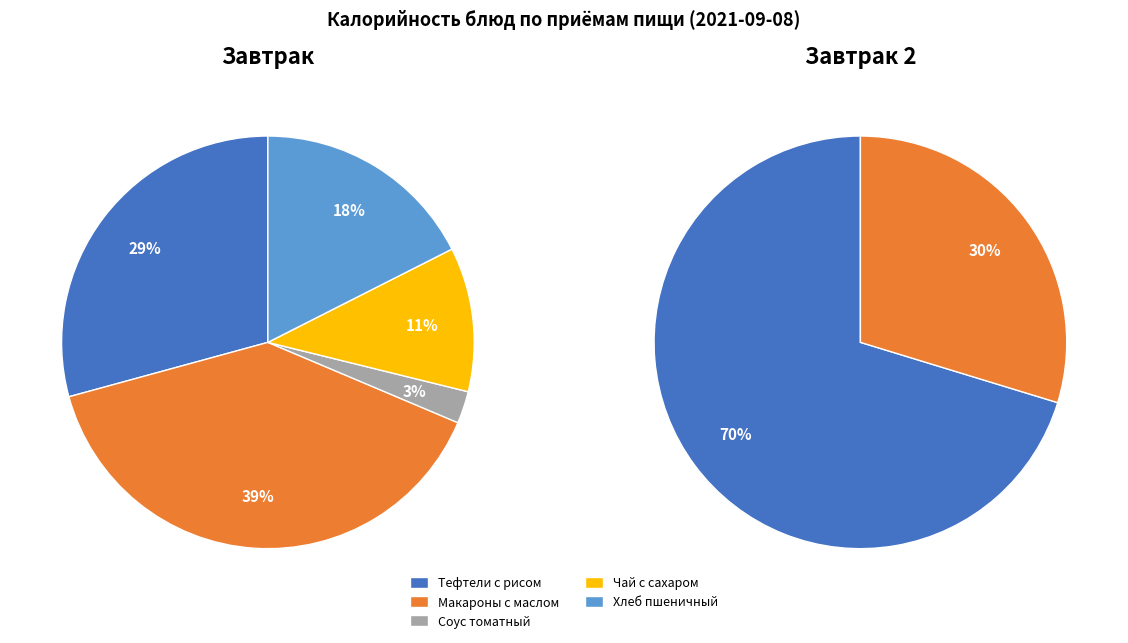

How many slices are in this pie chart?

5